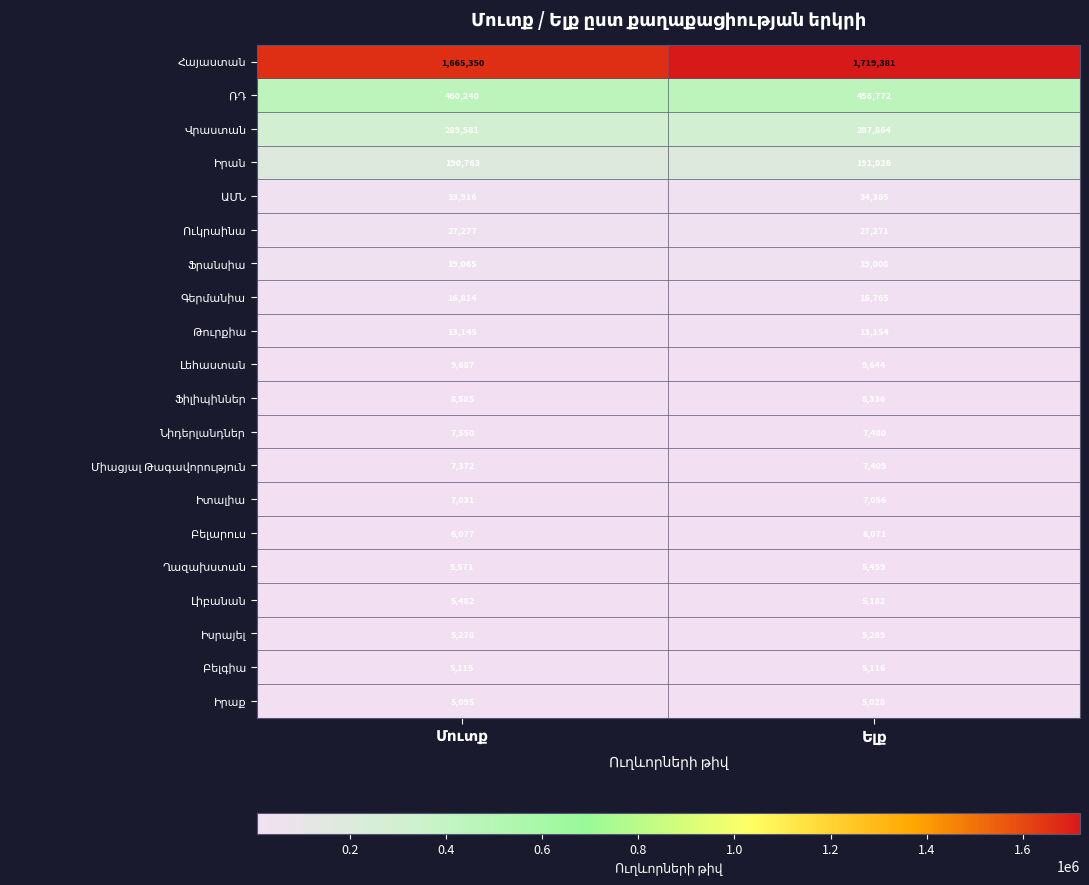

What is the greatest value displayed?

1719381